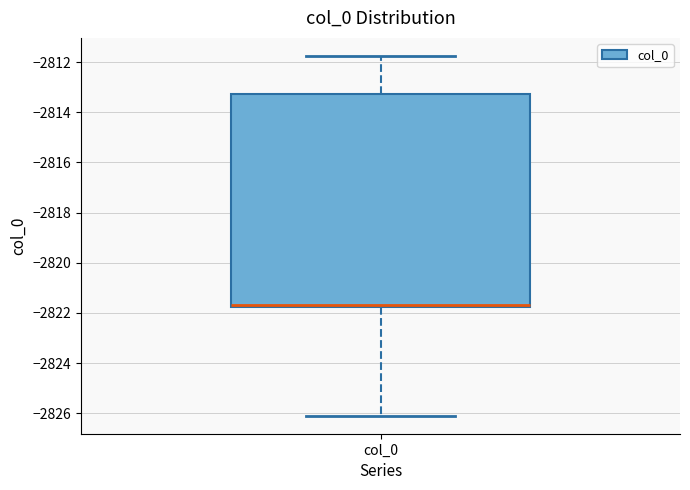

Read this box plot against the y-axis: the position of the median line, the range covered by the box, and the ends of both whiskers. The values are not printed on the chart, so give them approximately, as read against the axis.

median -2821.6, box -2821.8 to -2813.2, whiskers -2826.0 to -2811.8